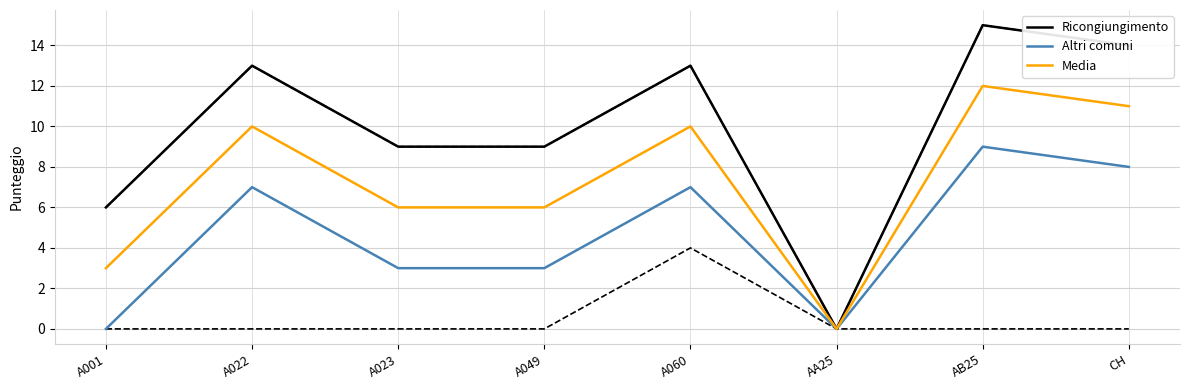

True or false: Ricongiungimento and Altri comuni cross at least once.

False